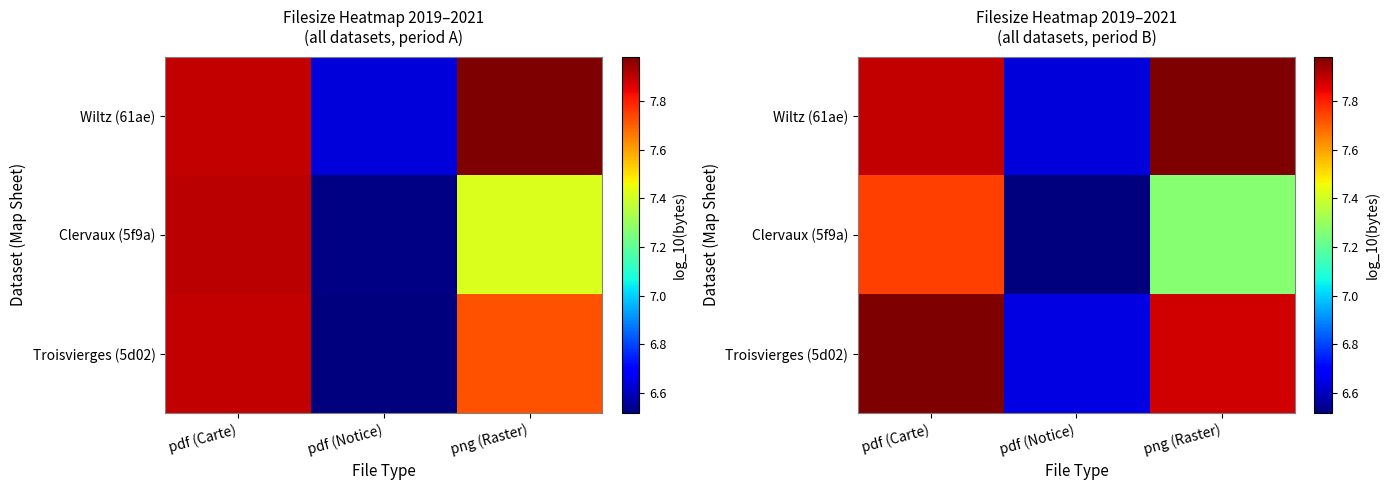

Where is Clervaux (5f9a) nearest to the value 7?

png (Raster)